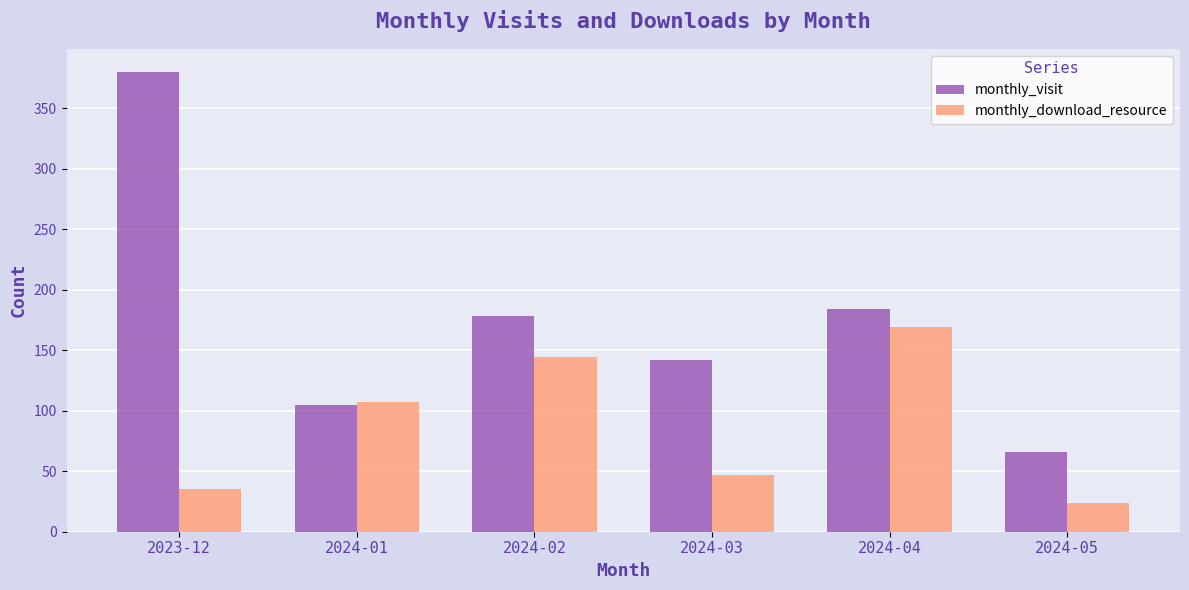

Reading left to right, extract all data points from this chart.

monthly_visit: 2023-12=380	2024-01=105	2024-02=178	2024-03=142	2024-04=184	2024-05=66
monthly_download_resource: 2023-12=35	2024-01=107	2024-02=144	2024-03=47	2024-04=169	2024-05=24